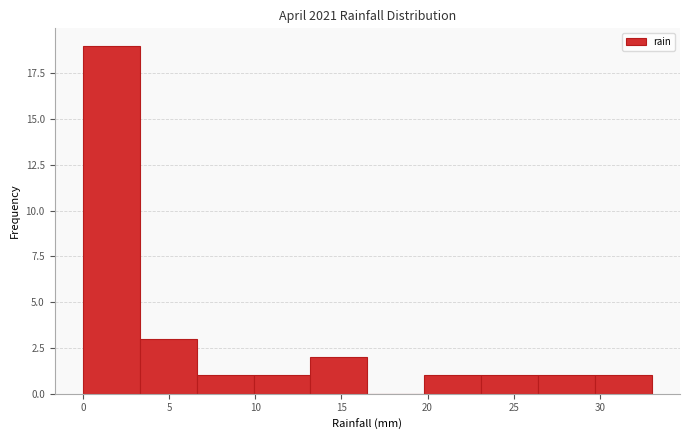

Reading left to right, list every bar in this chart as the range it spans on the x-axis followed by its height. Neither the bar edges nor the heights are printed on the chart, so give them approximately, as read against the axes.

0.0 to 3.3: 19
3.3 to 6.6: 3
6.6 to 9.9: 1
9.9 to 13.2: 1
13.2 to 16.5: 2
16.5 to 19.8: 0
19.8 to 23.1: 1
23.1 to 26.4: 1
26.4 to 29.7: 1
29.7 to 33.0: 1